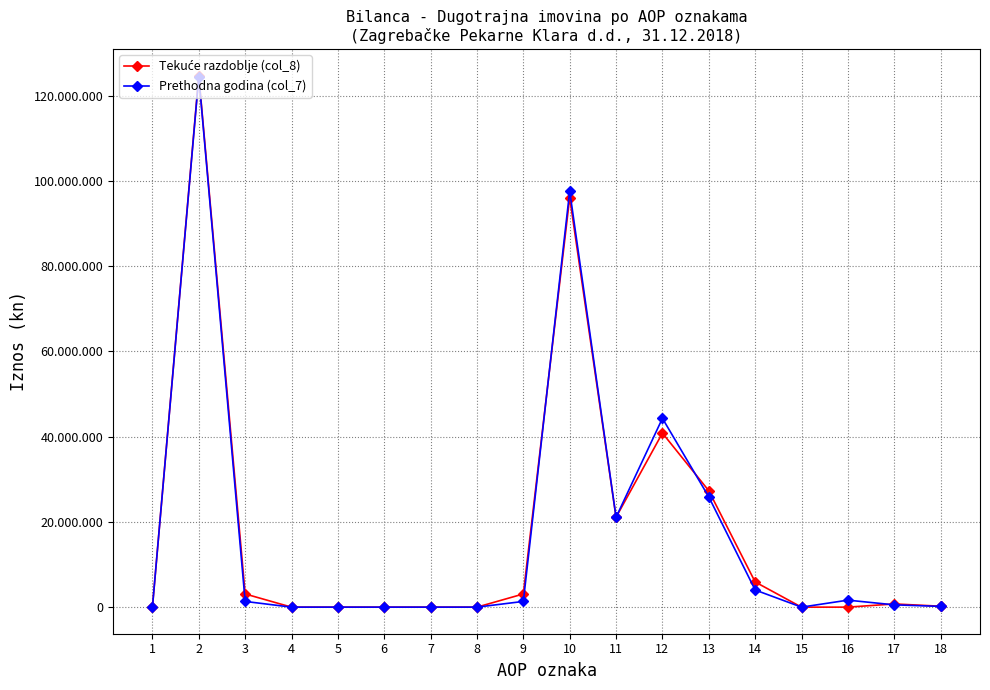

Reading left to right, extract all data points from this chart.

Tekuće razdoblje (col_8): 1=0	2=124695625	3=3093903	4=0	5=0	6=0	7=0	8=0	9=3093903	10=96078043	11=21074423	12=40824096	13=27303993	14=5907246	15=0	16=0	17=750038	18=218247
Prethodna godina (col_7): 1=0	2=124416263	3=1342190	4=0	5=0	6=0	7=0	8=0	9=1342190	10=97601152	11=21074423	12=44285334	13=25861314	14=4024142	15=0	16=1639982	17=539349	18=176608